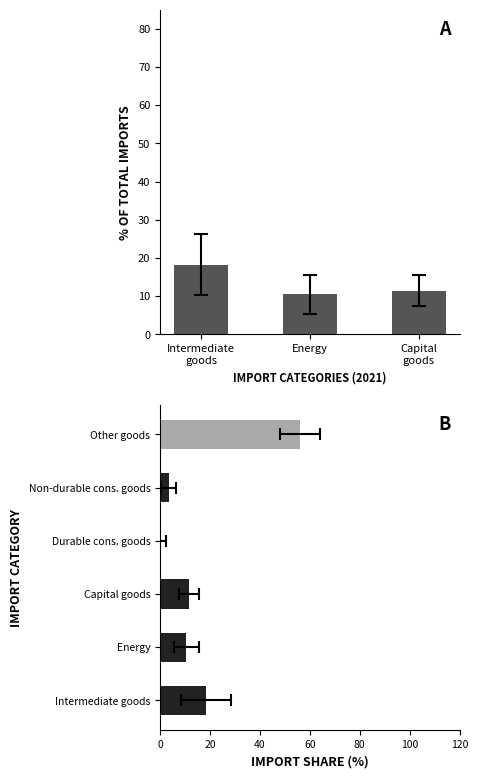

What is the average value?

13.4